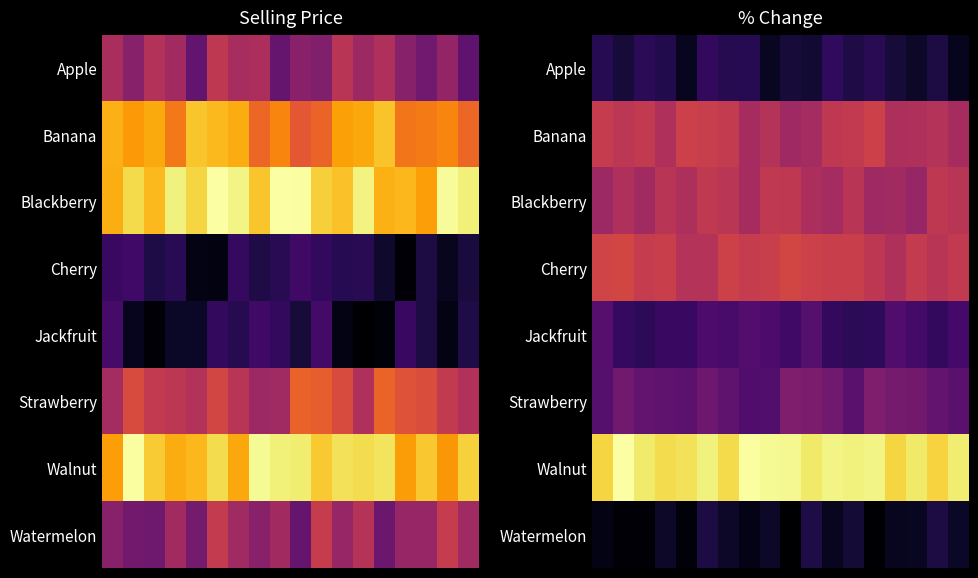

How many distinct data groups are displayed?

8